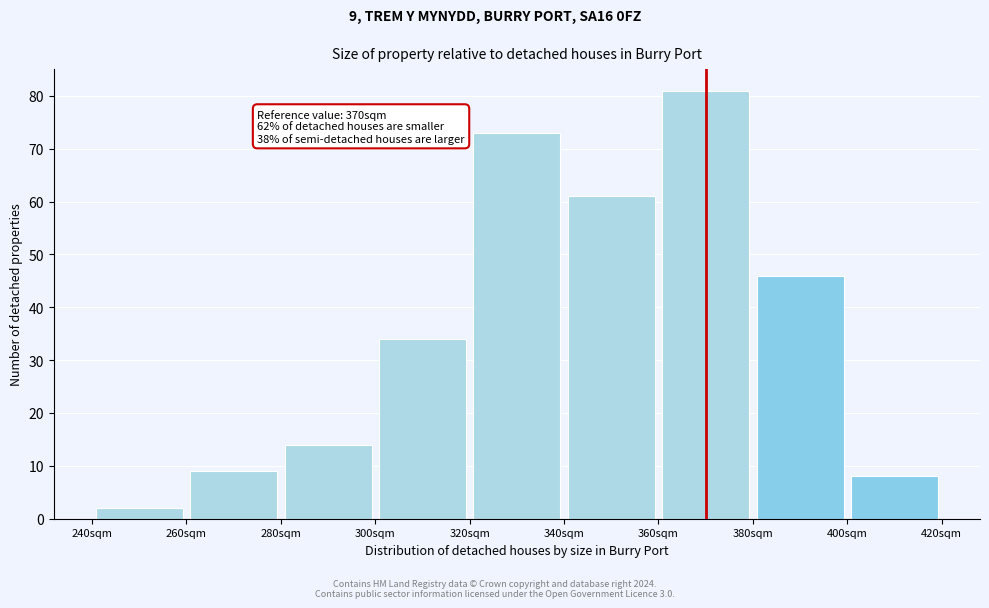

Which range on the x-axis has the tallest bar?

360 to 380